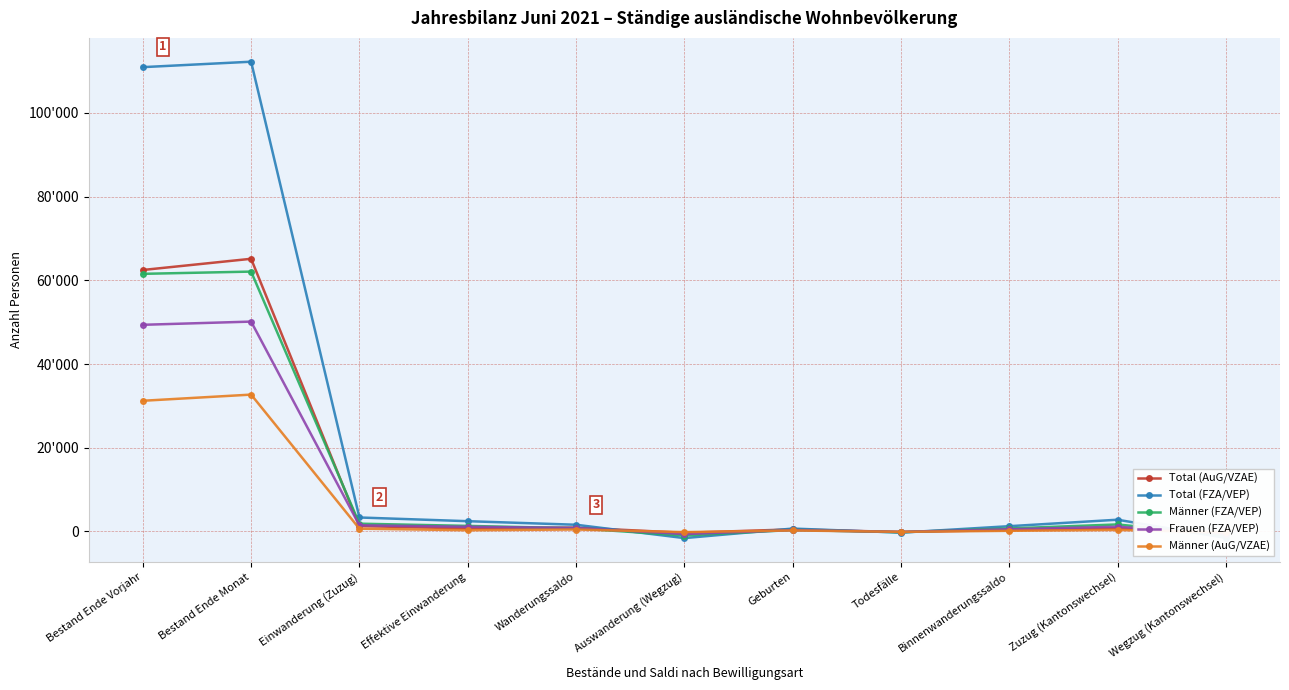

What is the difference between the maximum and minimum values in the Männer (AuG/VZAE) series?

32916